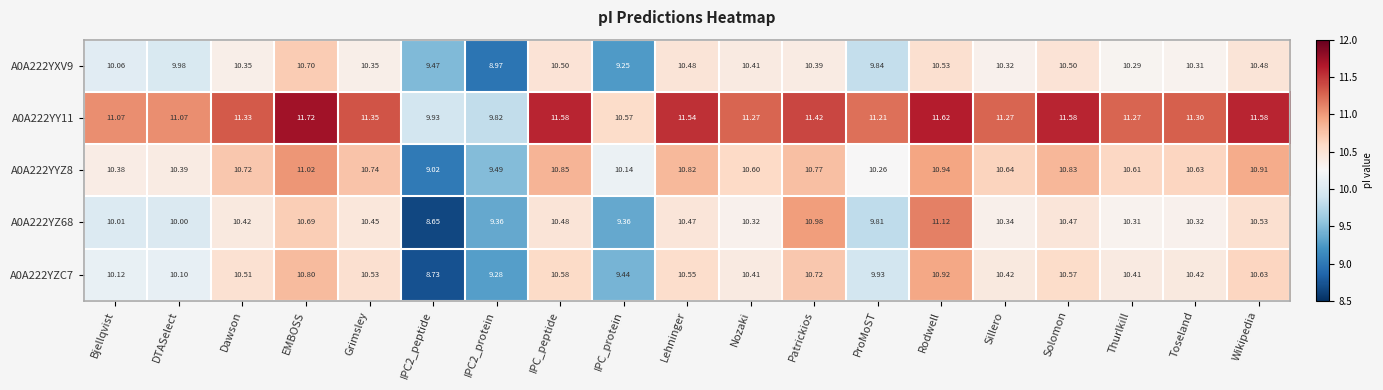

What is the difference between the highest and lowest values at DTASelect?

1.1